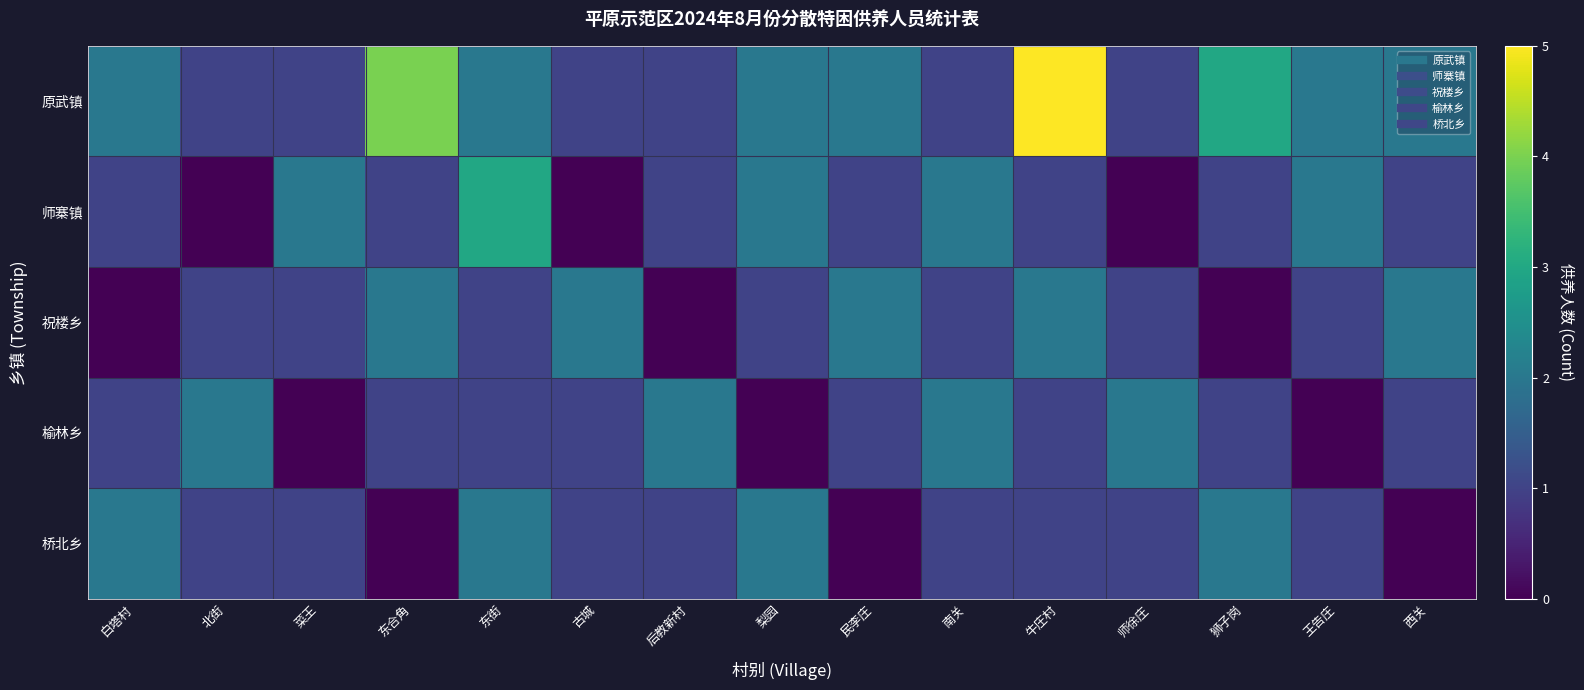

Reading right to left, what are all the values shown in this chart?

原武镇: 西关=2	王告庄=2	狮子岗=3	师徐庄=1	牛庄村=5	南关=1	民李庄=2	梨园=2	后教新村=1	古城=1	东街=2	东合角=4	菜王=1	北街=1	白塔村=2
师寨镇: 西关=1	王告庄=2	狮子岗=1	师徐庄=0	牛庄村=1	南关=2	民李庄=1	梨园=2	后教新村=1	古城=0	东街=3	东合角=1	菜王=2	北街=0	白塔村=1
祝楼乡: 西关=2	王告庄=1	狮子岗=0	师徐庄=1	牛庄村=2	南关=1	民李庄=2	梨园=1	后教新村=0	古城=2	东街=1	东合角=2	菜王=1	北街=1	白塔村=0
榆林乡: 西关=1	王告庄=0	狮子岗=1	师徐庄=2	牛庄村=1	南关=2	民李庄=1	梨园=0	后教新村=2	古城=1	东街=1	东合角=1	菜王=0	北街=2	白塔村=1
桥北乡: 西关=0	王告庄=1	狮子岗=2	师徐庄=1	牛庄村=1	南关=1	民李庄=0	梨园=2	后教新村=1	古城=1	东街=2	东合角=0	菜王=1	北街=1	白塔村=2